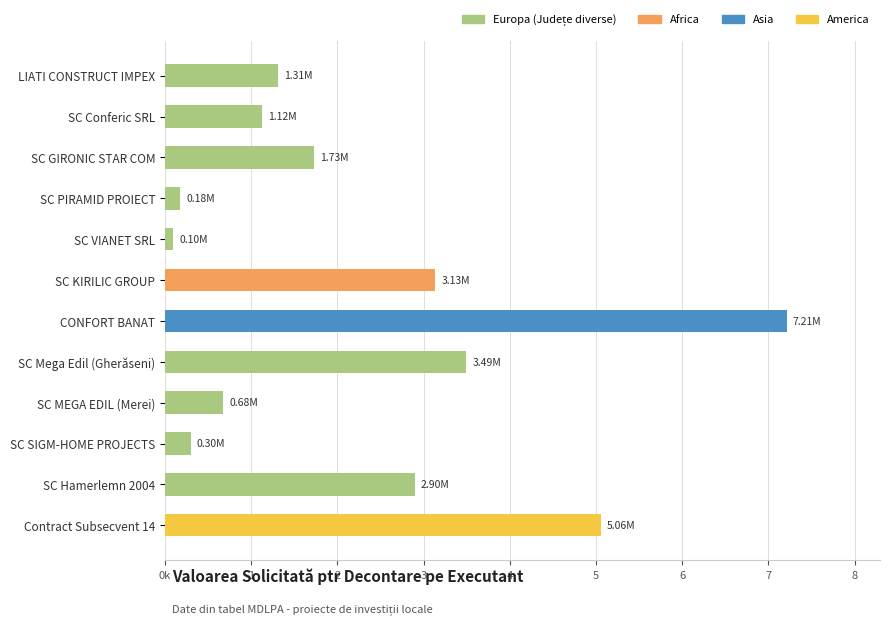

Does the chart contain any negative values?

No